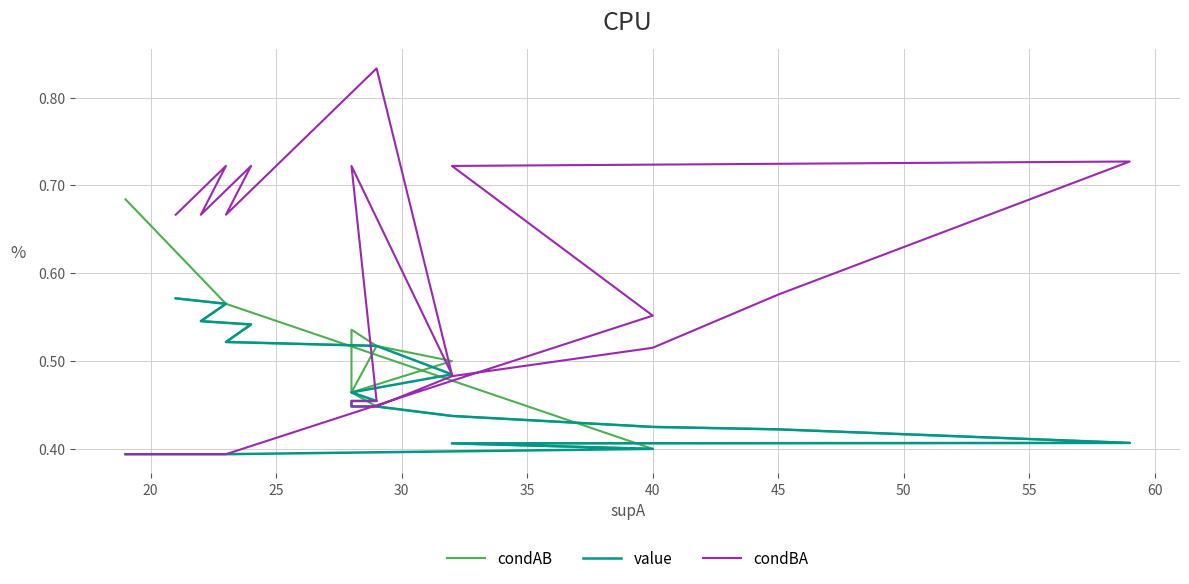

What are all the series names shown in the legend?

condAB, value, condBA